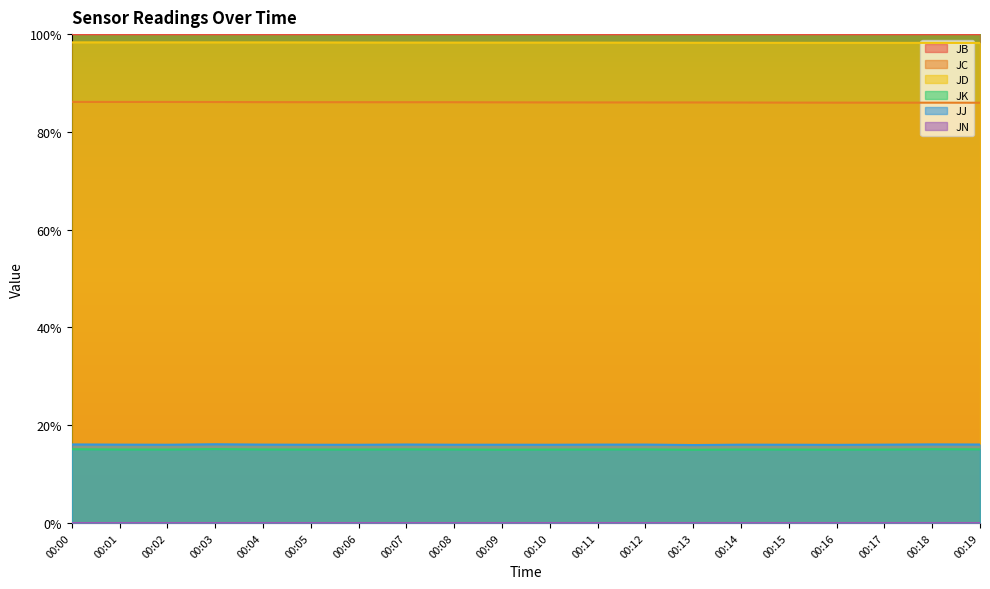

List the labels in order of JC value, smallest first.

00:19, 00:18, 00:17, 00:16, 00:15, 00:14, 00:13, 00:12, 00:11, 00:10, 00:09, 00:08, 00:07, 00:06, 00:05, 00:04, 00:03, 00:02, 00:01, 00:00